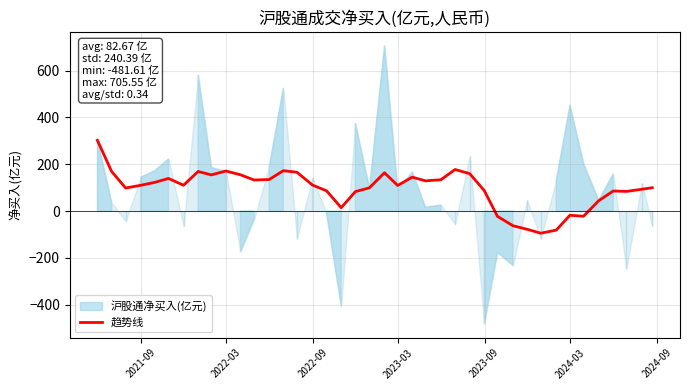

What is the highest value of the 趋势线 series?

302.1